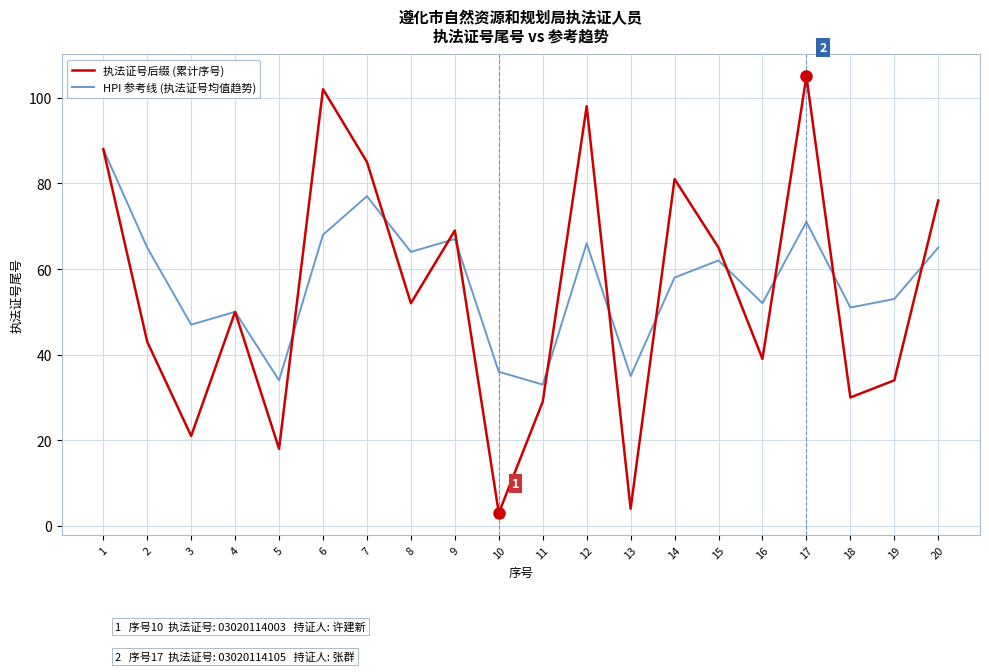

Reading left to right, transcribe all the data shown in this chart.

执法证号后缀 (累计序号): 1=88	2=43	3=21	4=50	5=18	6=102	7=85	8=52	9=69	10=3	11=29	12=98	13=4	14=81	15=65	16=39	17=105	18=30	19=34	20=76
HPI 参考线 (执法证号均值趋势): 1=88	2=65	3=47	4=50	5=34	6=68	7=77	8=64	9=67	10=36	11=33	12=66	13=35	14=58	15=62	16=52	17=71	18=51	19=53	20=65